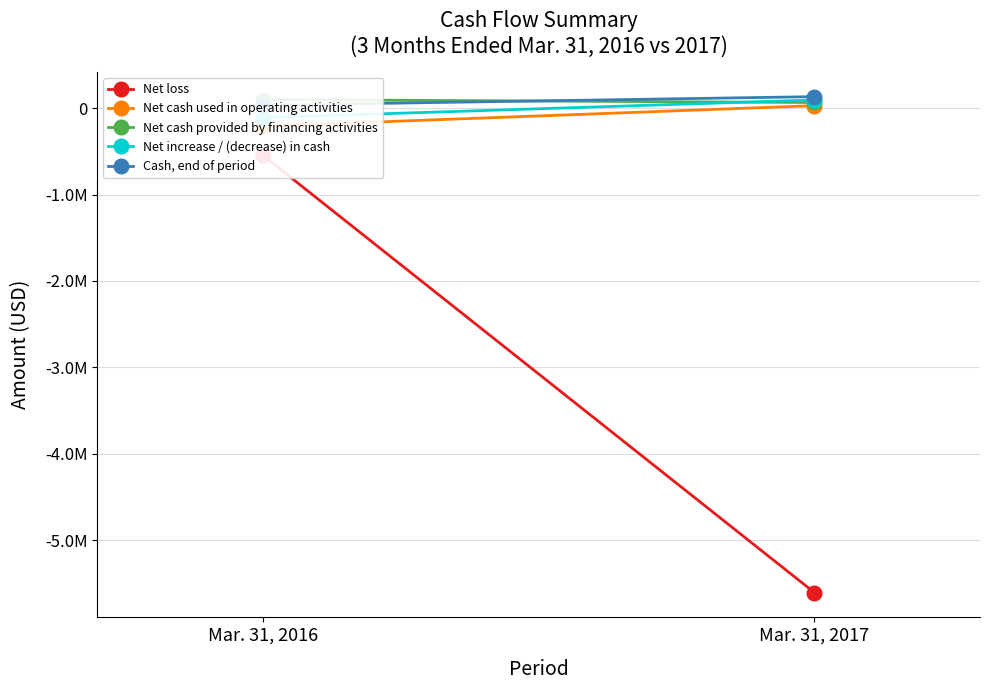

Rank the categories by Net cash provided by financing activities value from highest to lowest.

Mar. 31, 2016, Mar. 31, 2017